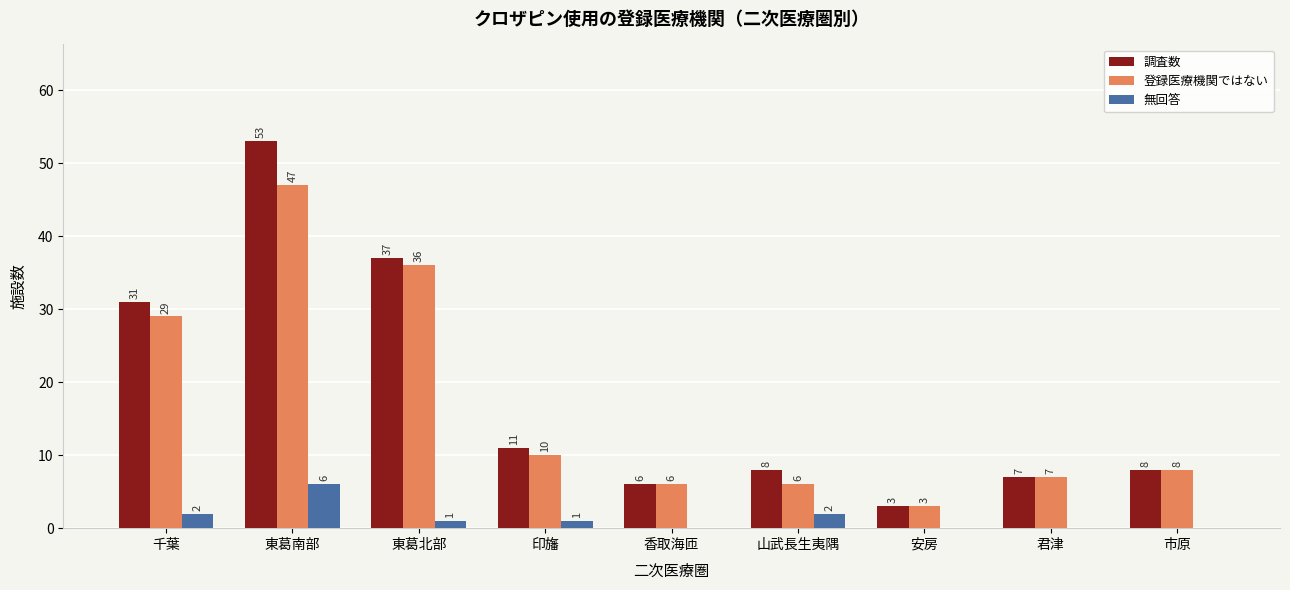

What is the average value of the 無回答 series?

1